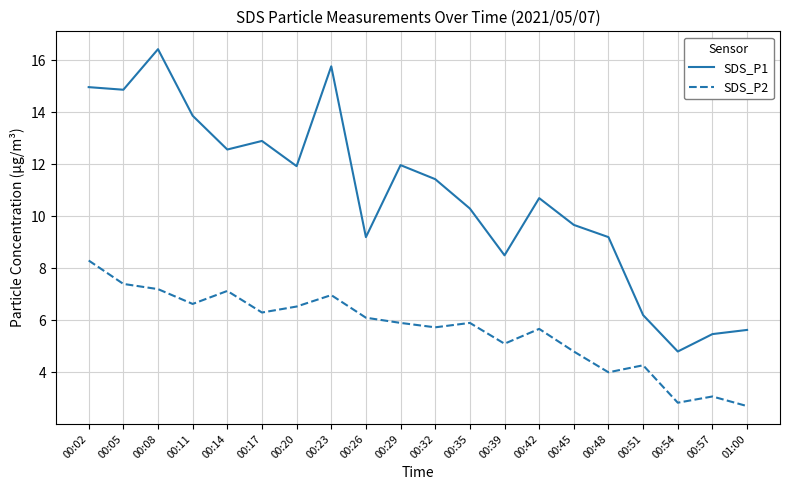

What position from the left is 00:05?

2